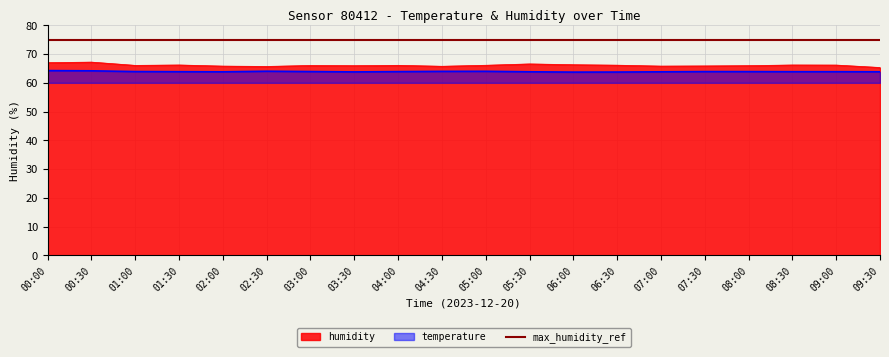

How many interior local valleys does the temperature series have?

3